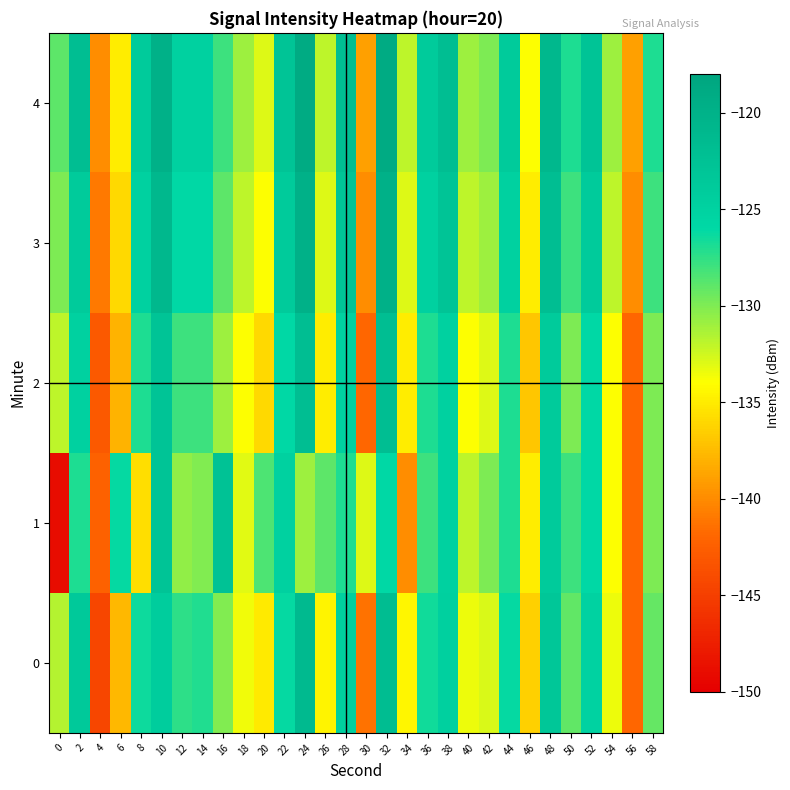

Which has a higher value, 16 or 2?

2